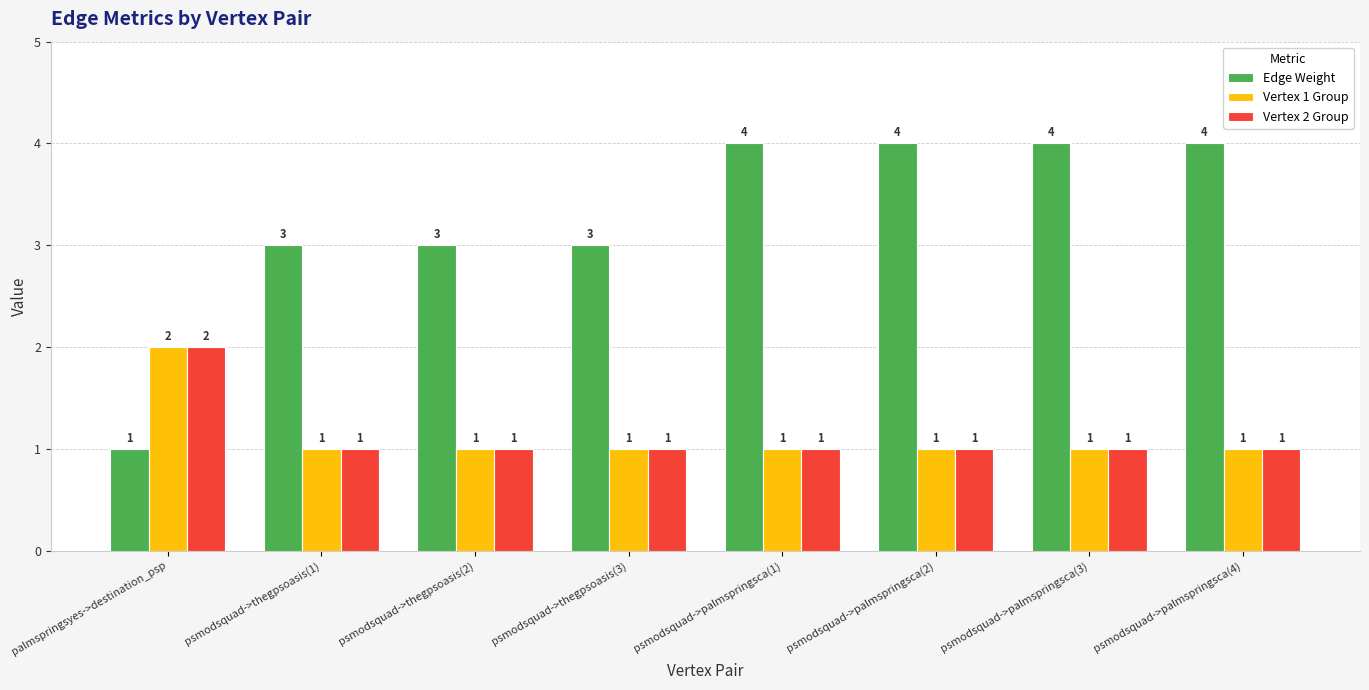

What is the maximum value shown in the chart?

4